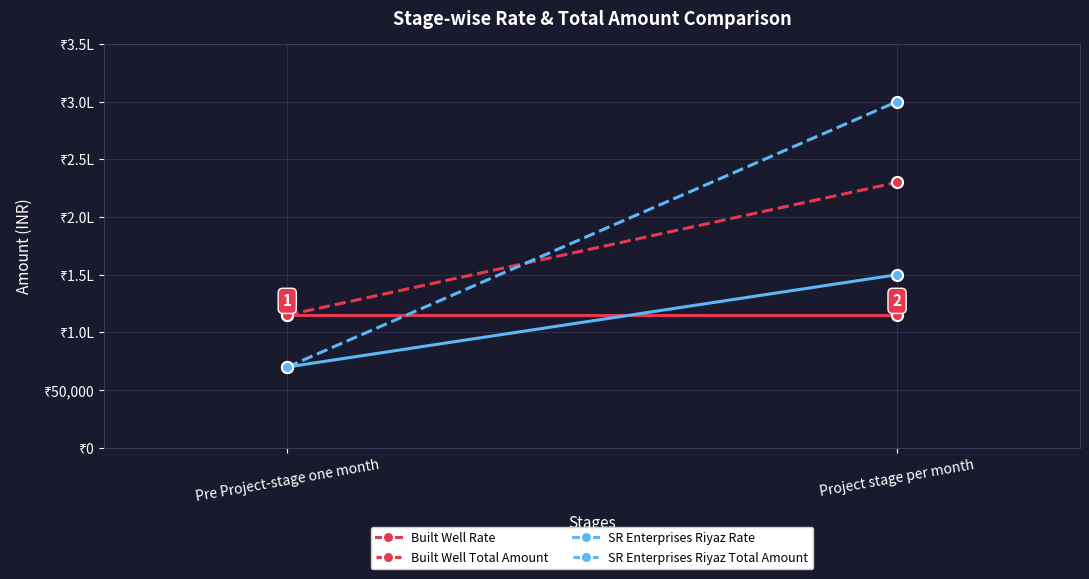

Reading left to right, list all the values displayed in this chart.

Built Well Rate: 115000	115000
Built Well Total Amount: 115000	230000
SR Enterprises Riyaz Rate: 70000	150000
SR Enterprises Riyaz Total Amount: 70000	300000